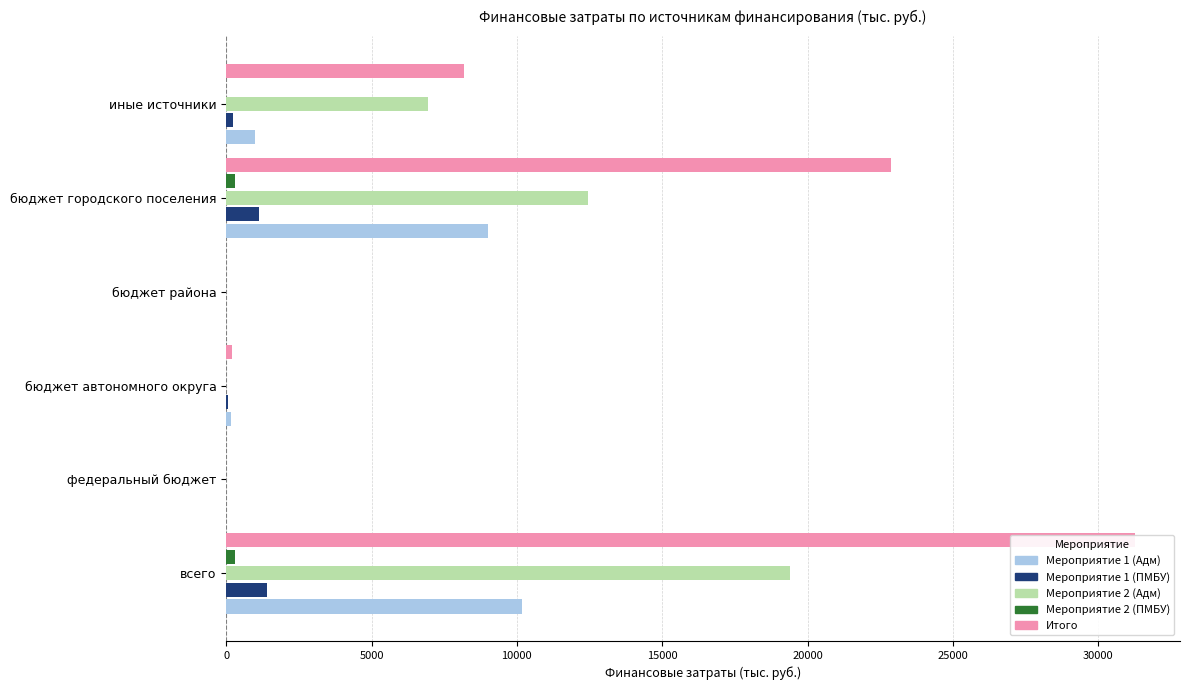

True or false: Итого has a value of 12907.1 at всего.

False